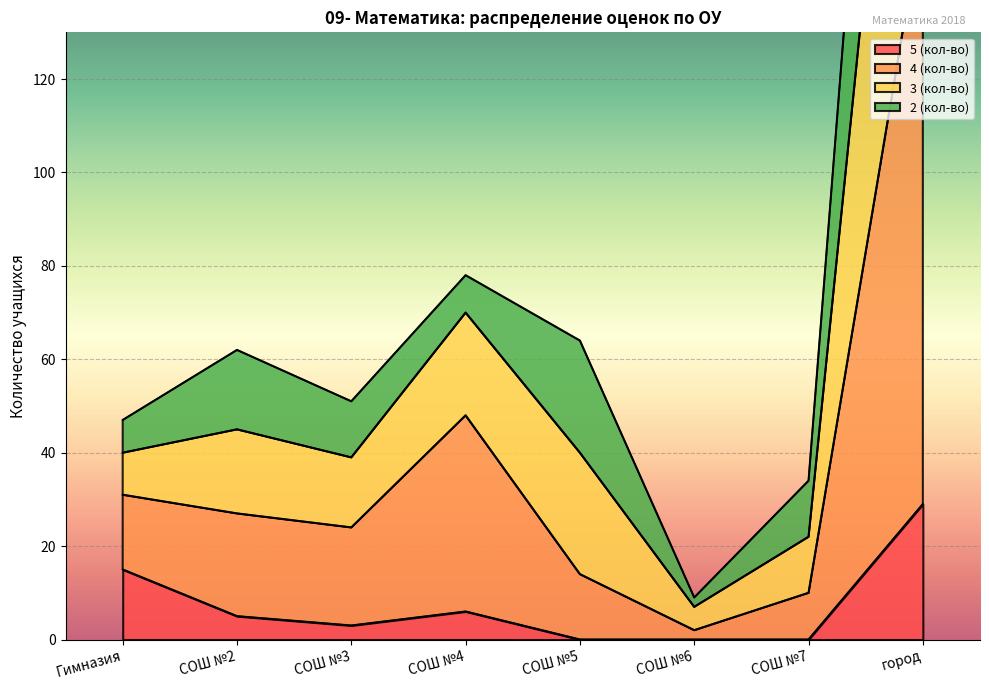

The 5 (кол-во) series shows 45 at город. True or false?

False